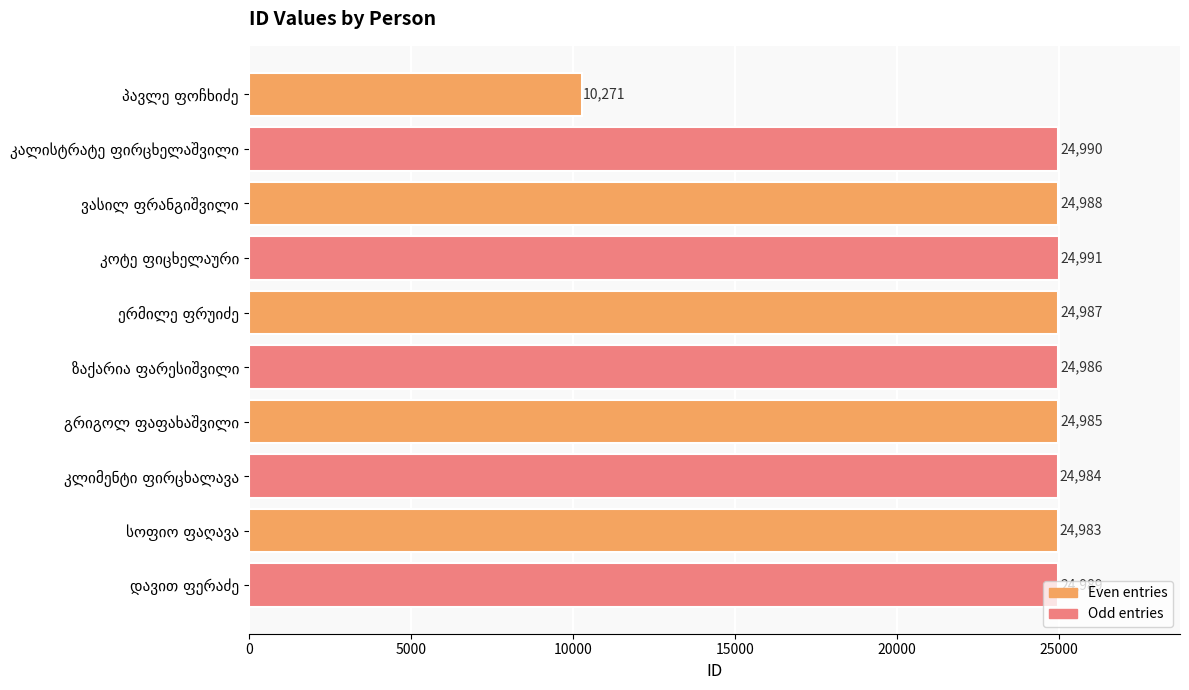

What is the smallest value displayed?

10271